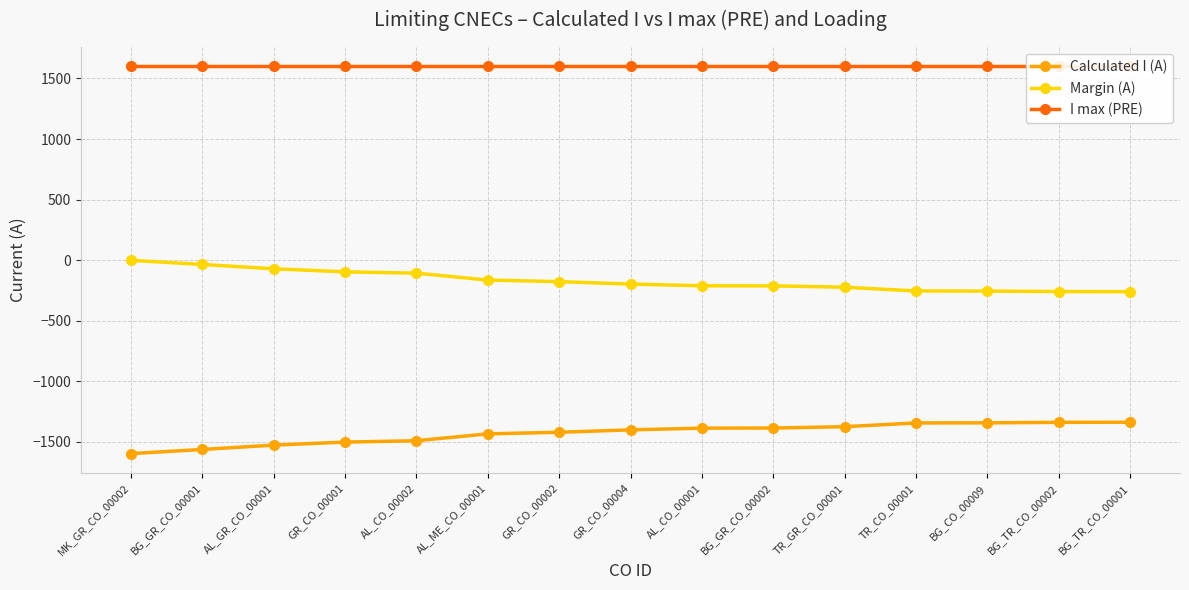

What is the difference between the Calculated I (A) values at BG_GR_CO_00002 and GR_CO_00002?

35